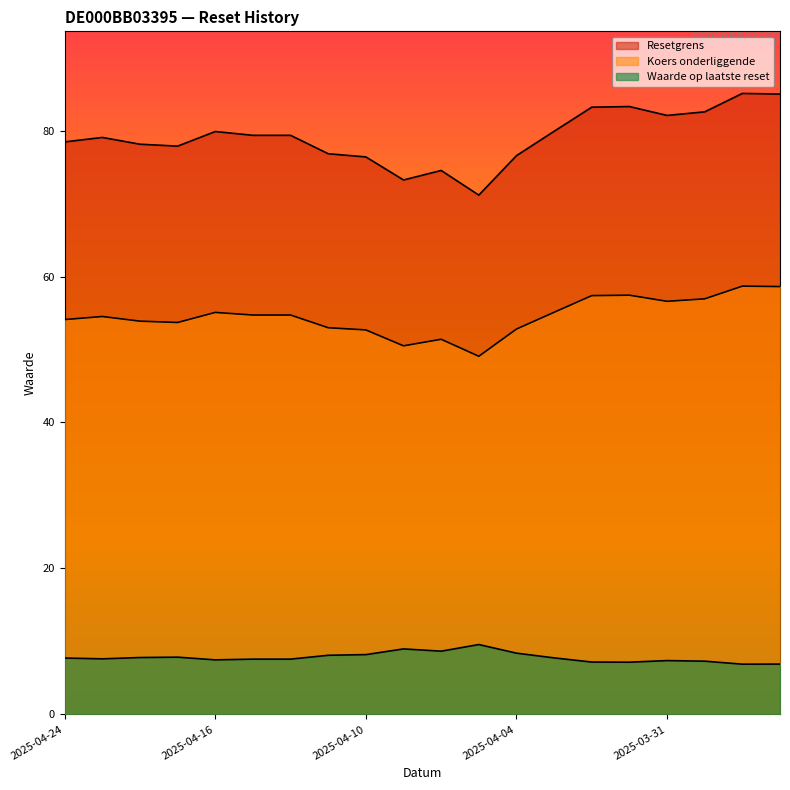

List the labels in order of Koers onderliggende value, smallest first.

2025-04-07, 2025-04-09, 2025-04-08, 2025-04-10, 2025-04-04, 2025-04-11, 2025-04-17, 2025-04-22, 2025-04-24, 2025-04-23, 2025-04-15, 2025-04-14, 2025-04-16, 2025-04-03, 2025-03-31, 2025-03-28, 2025-04-02, 2025-04-01, 2025-03-26, 2025-03-27